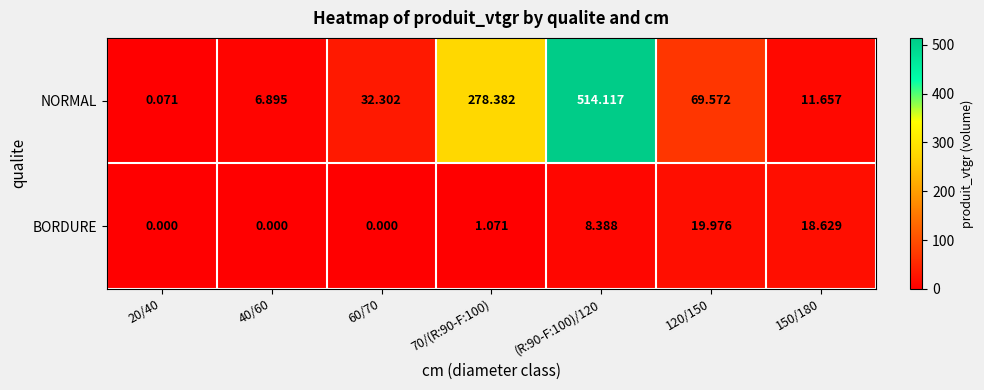

Which series has the largest total across all categories?

NORMAL